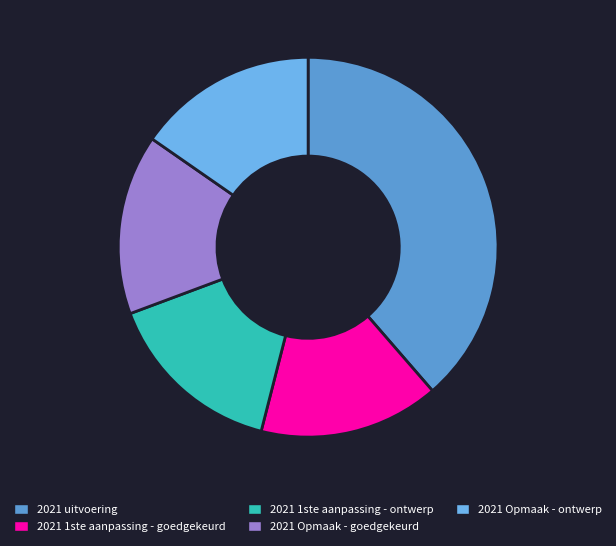

Which slice is the smallest?

2021 1ste aanpassing - goedgekeurd